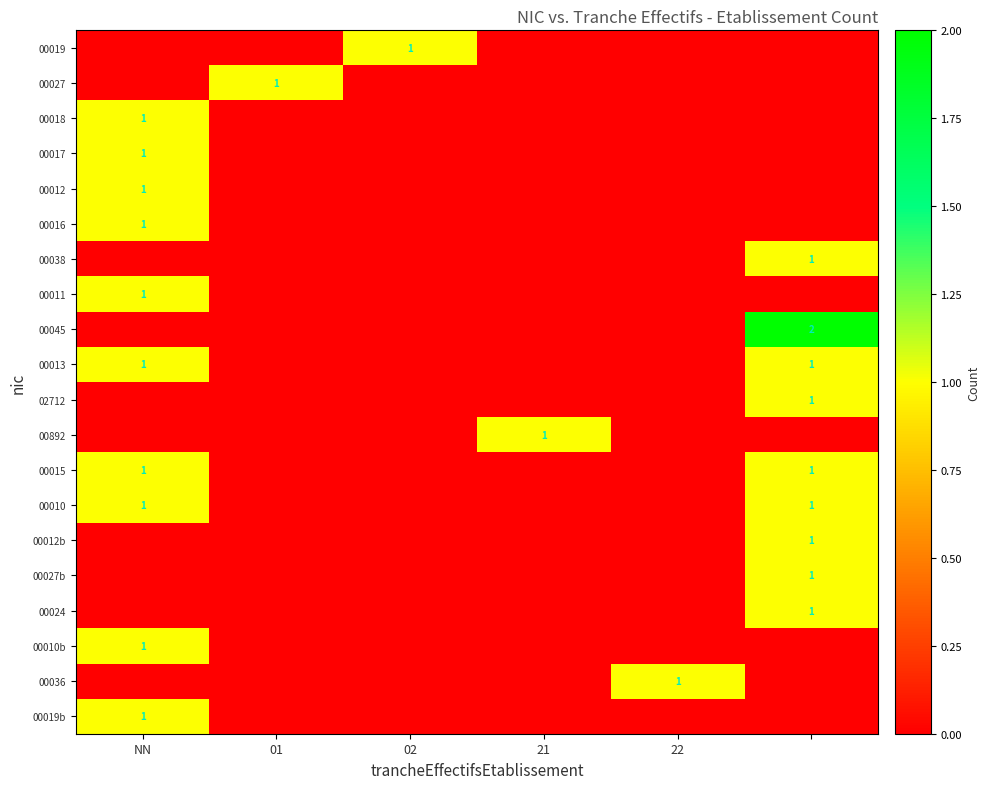

Count the 00036 values in the range 0 to 1.

6